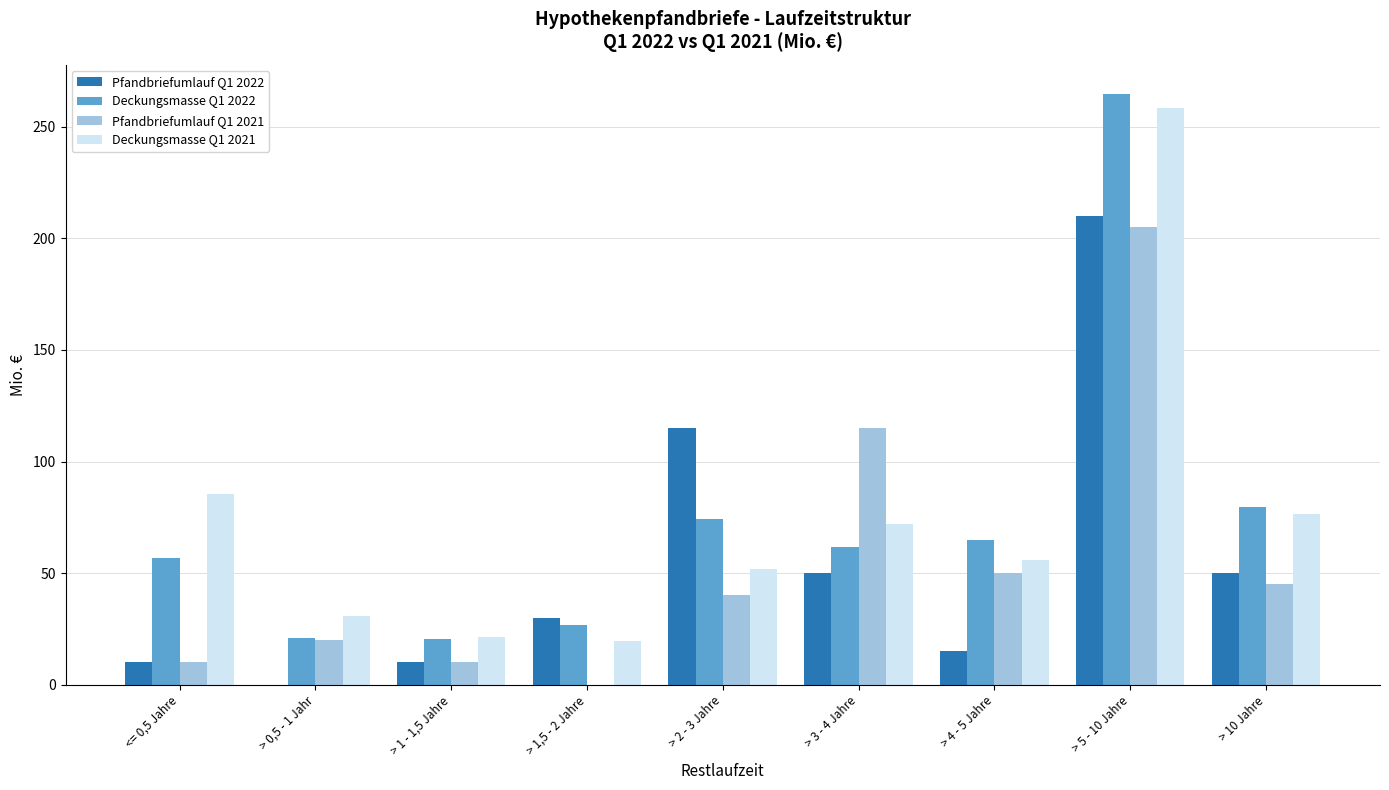

What is the sum of all Deckungsmasse Q1 2022 values?

670.2